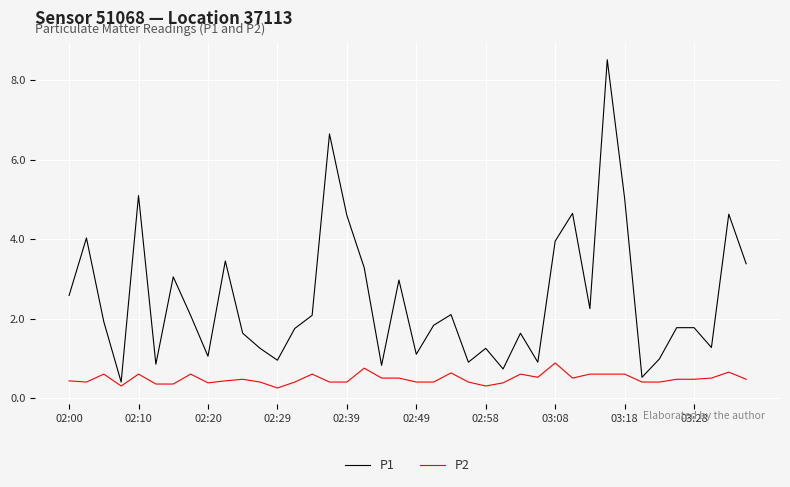

Which series has the widest spread of values?

P1